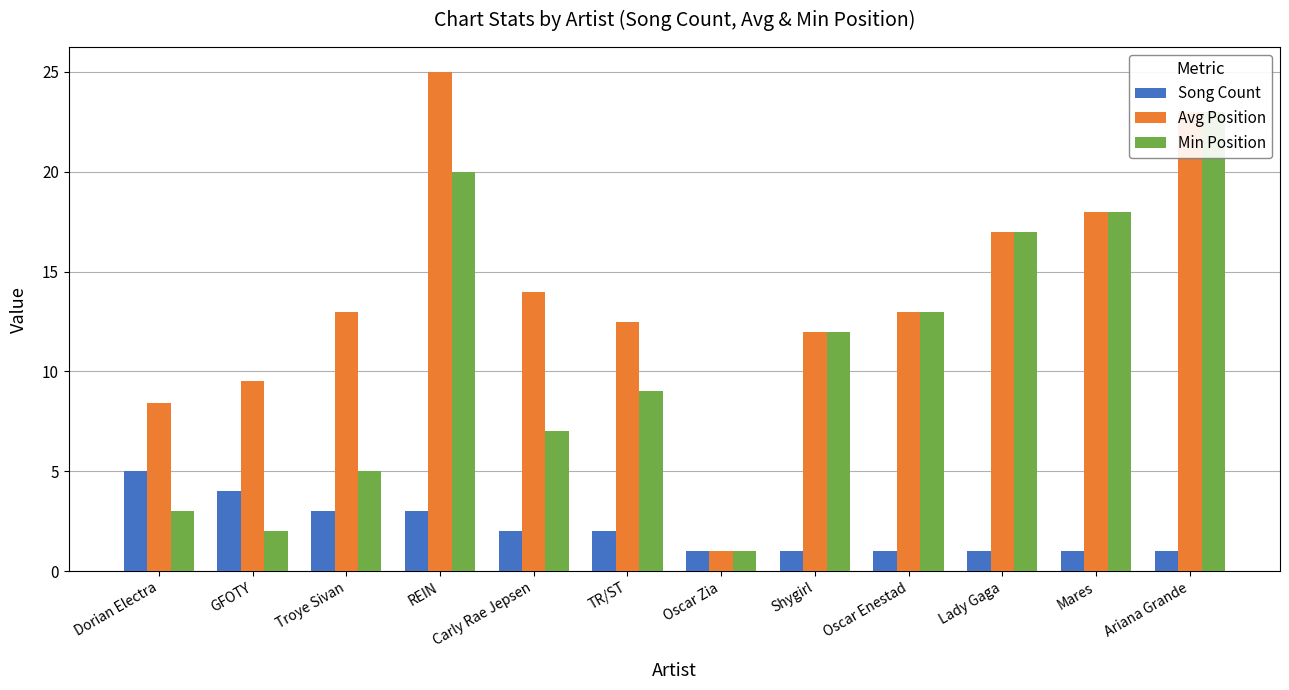

What is the label of the 2nd bar from the left?

GFOTY